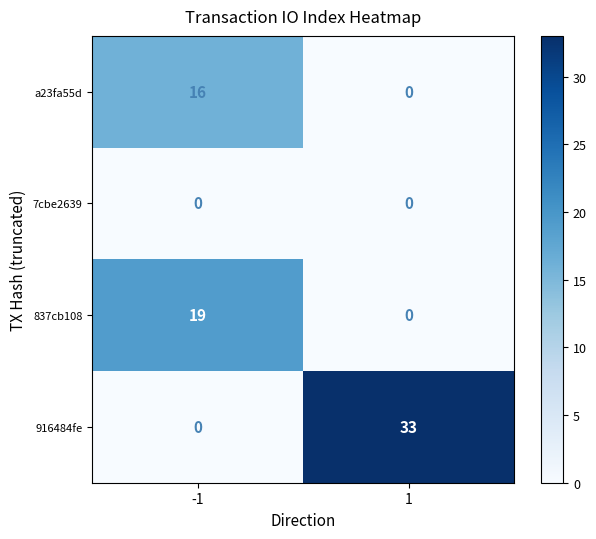

Which series has the widest spread of values?

916484fe